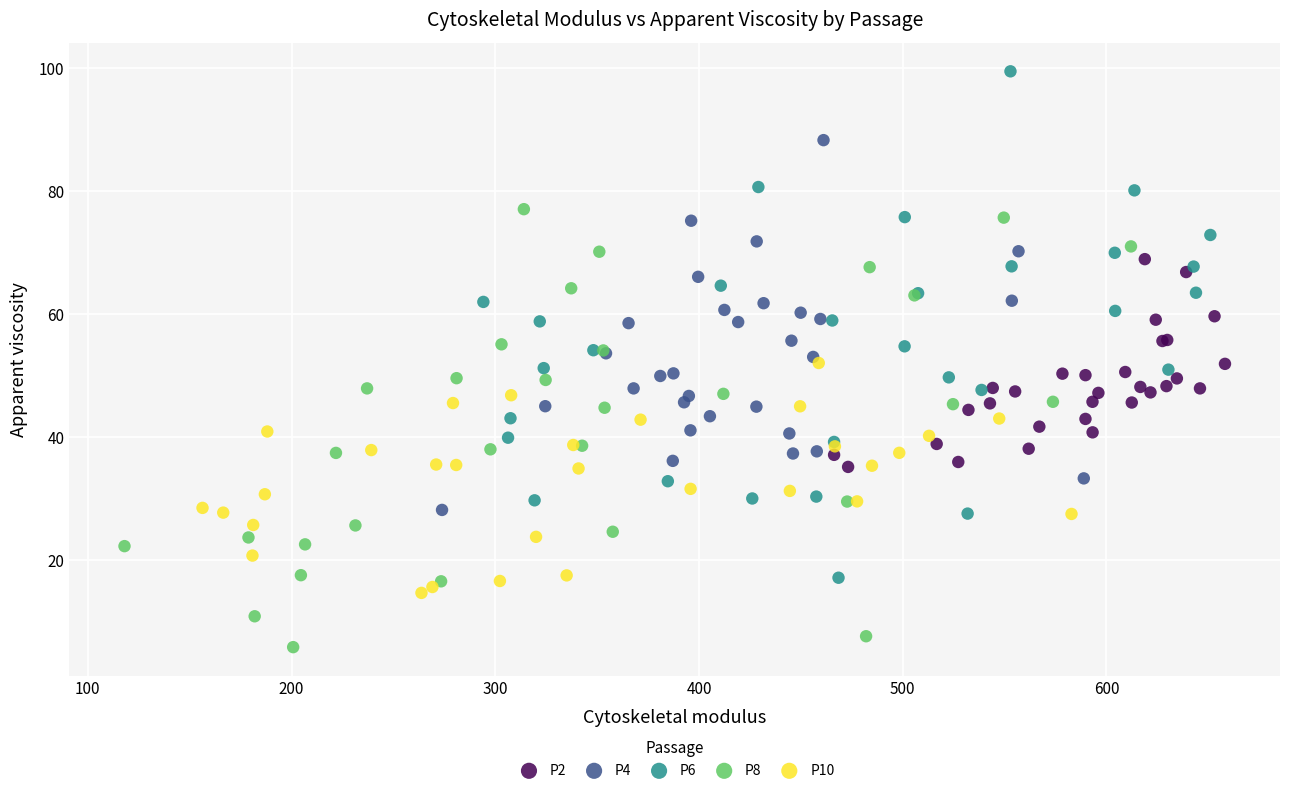

Which series has the widest spread of Y values?

P6